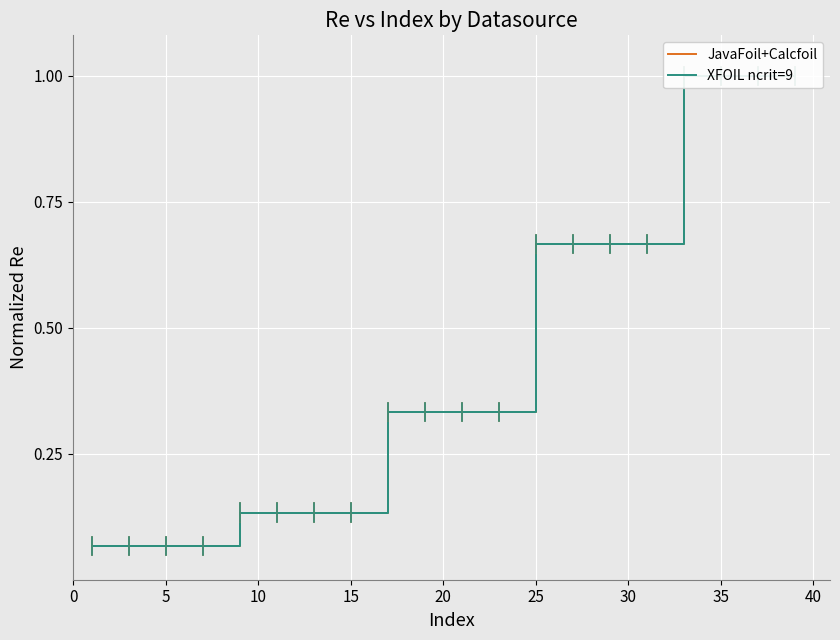

The XFOIL ncrit=9 series shows 0.7 at 15. True or false?

True